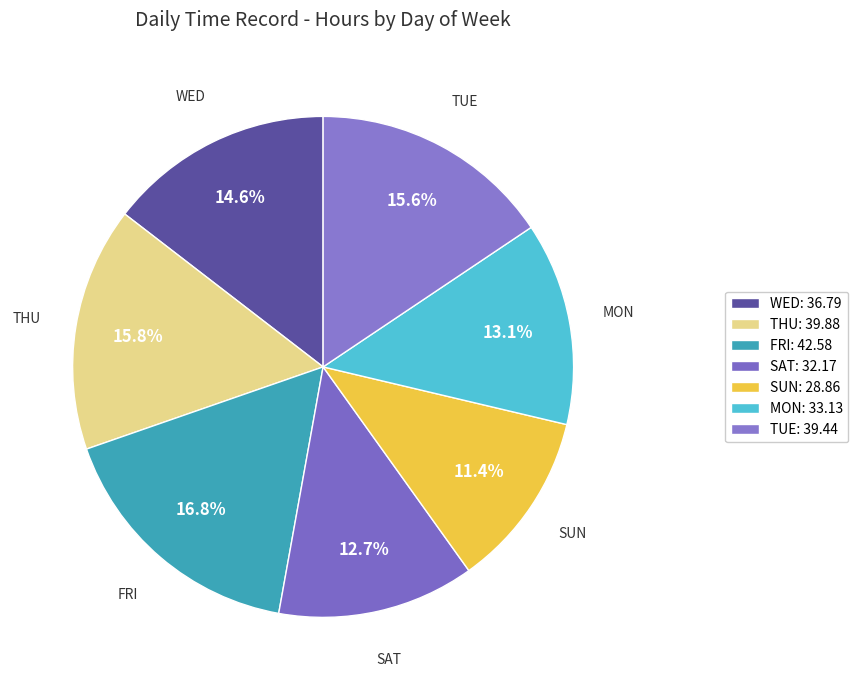

How many segments does this pie chart have?

7